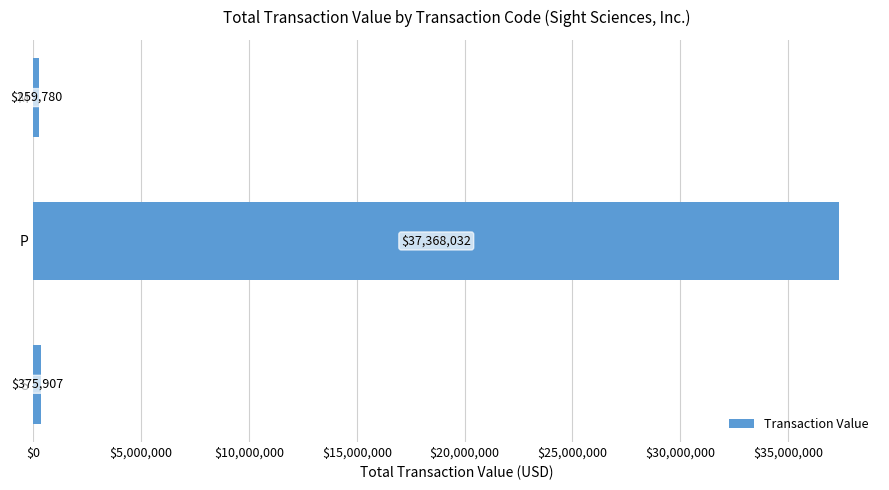

Reading top to bottom, transcribe all the data shown in this chart.

M=259780	P=37368032	S=375907